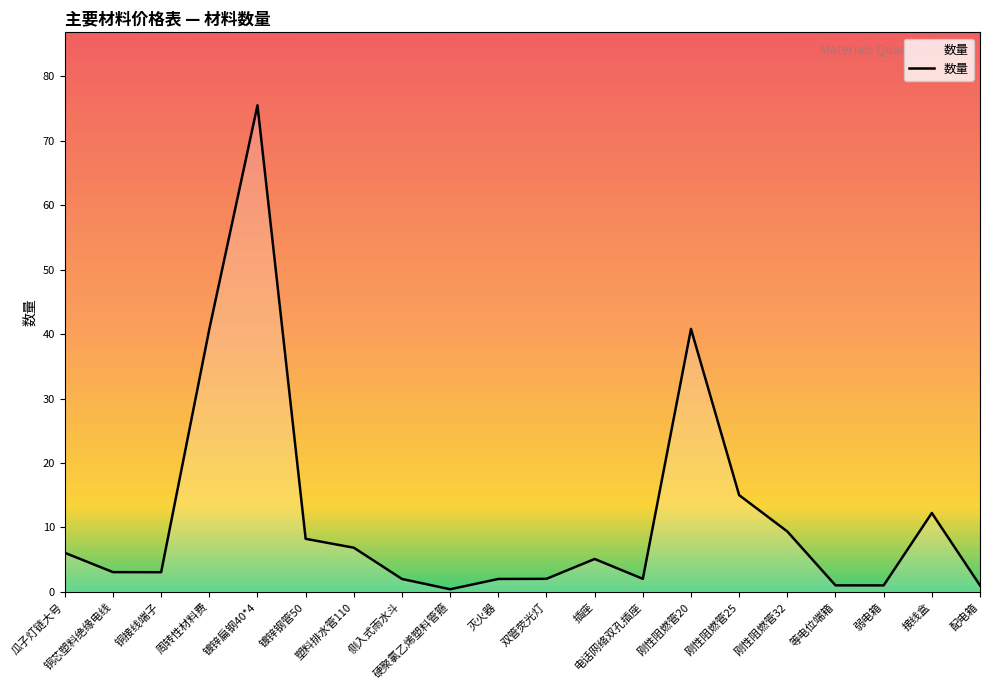

The value at 弱电箱 is 1.0. True or false?

True